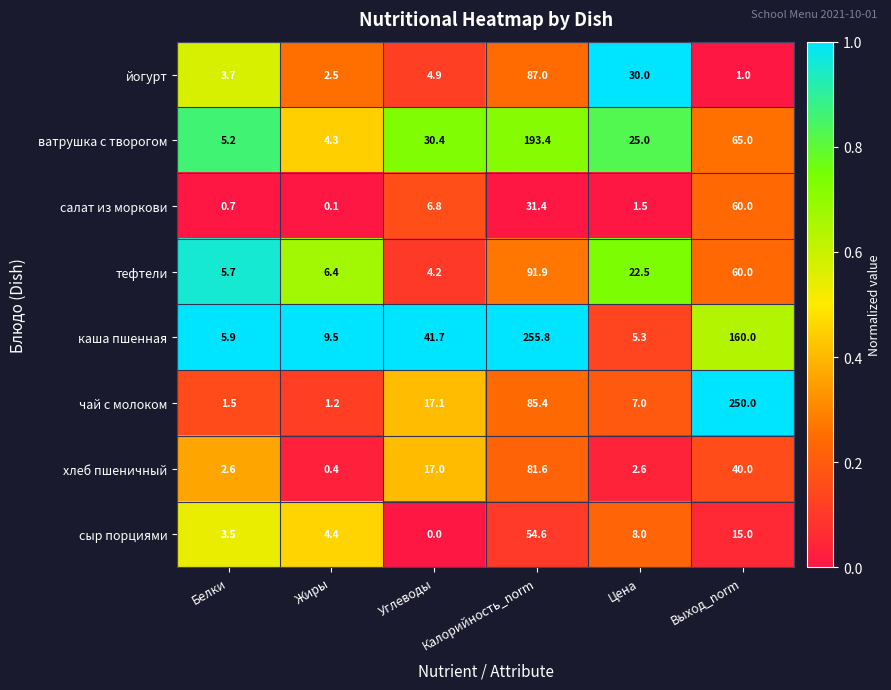

What is the difference between the second highest and minimum values in the ватрушка с творогом series?

60.7